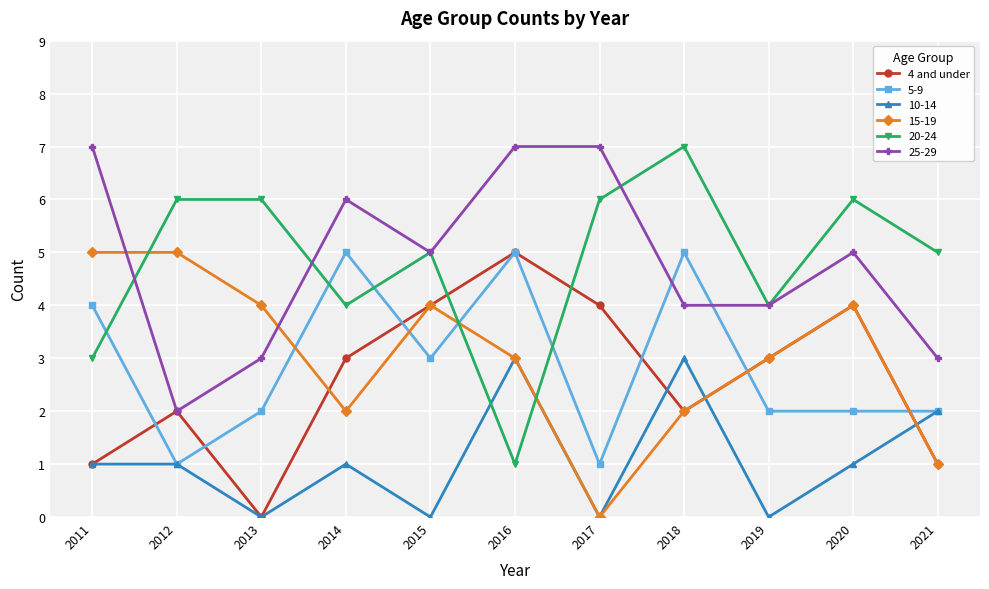

True or false: 25-29 has a value of 11 at 2017.

False